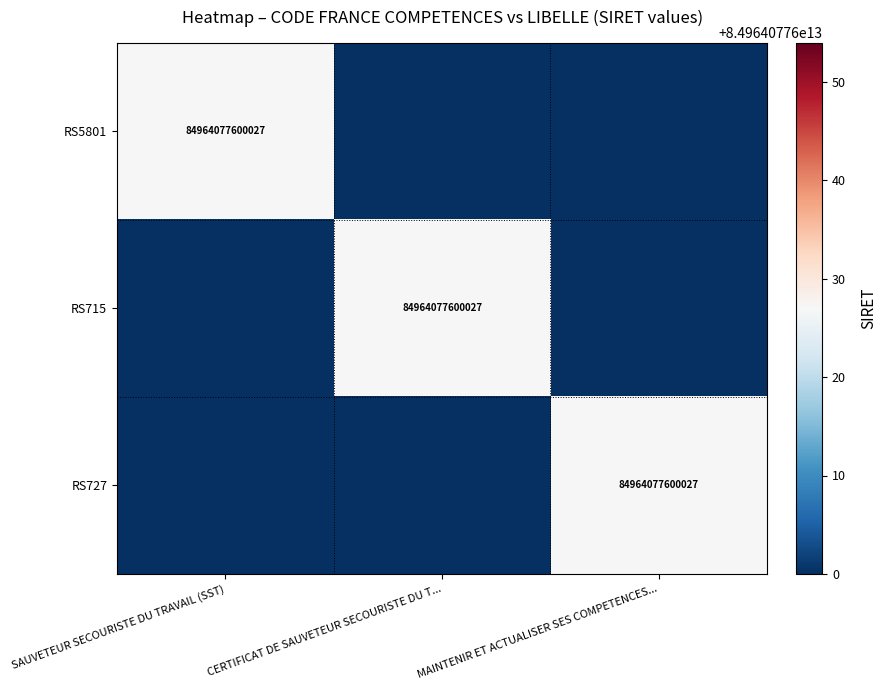

At which category is the sum across all series the highest?

SAUVETEUR SECOURISTE DU TRAVAIL (SST)